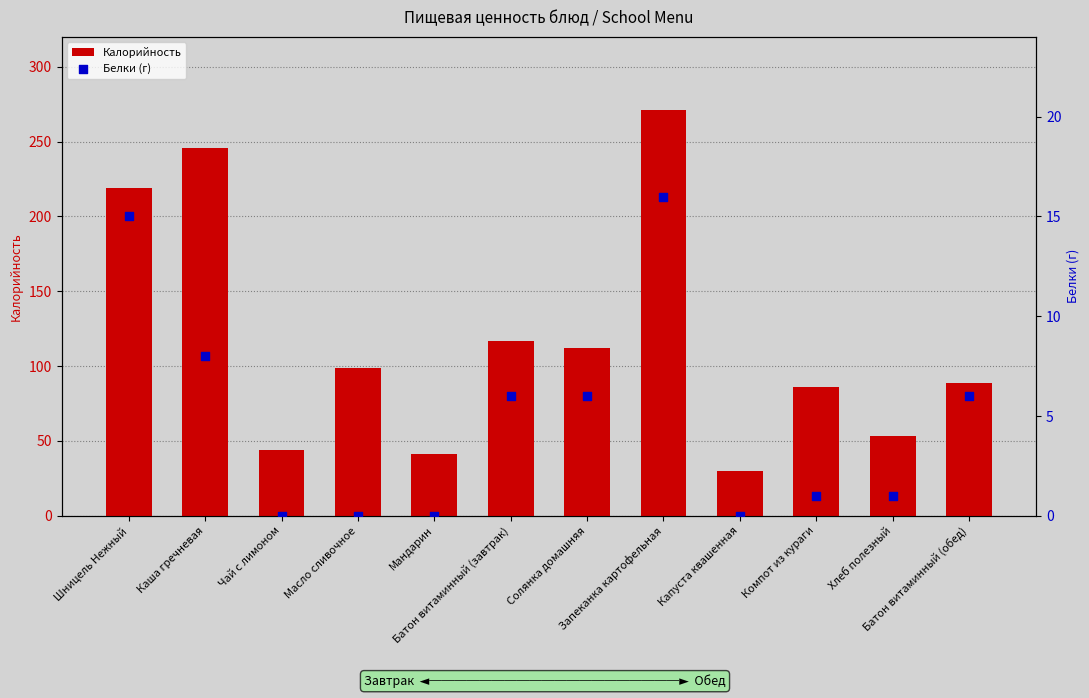

Which series reaches the maximum Y coordinate?

Калорийность